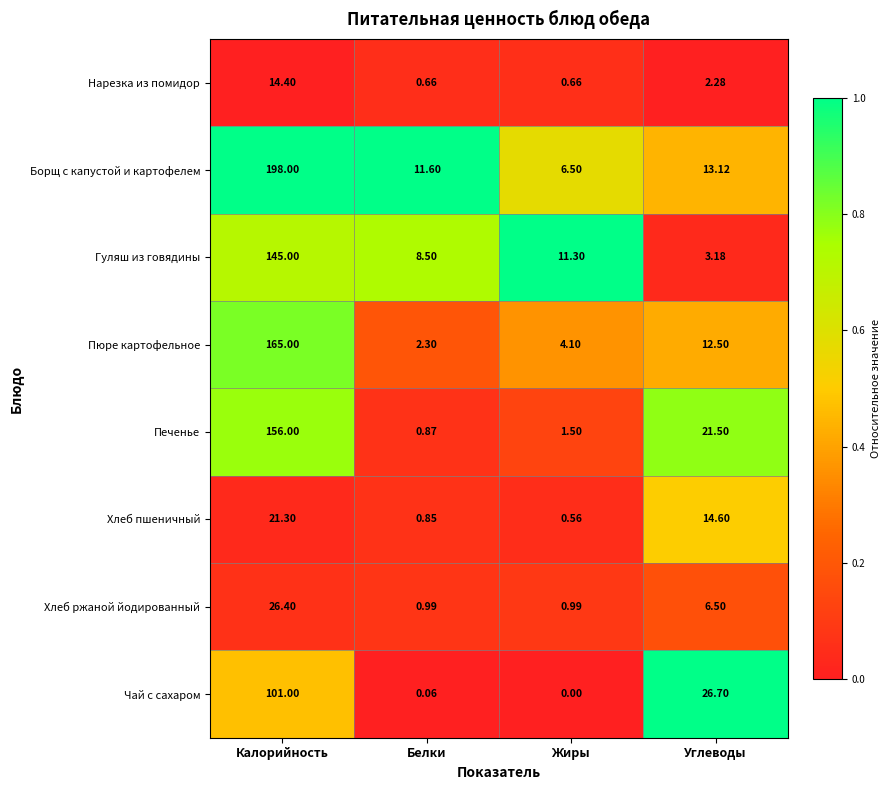

Which series has the largest range (max minus min)?

Борщ с капустой и картофелем